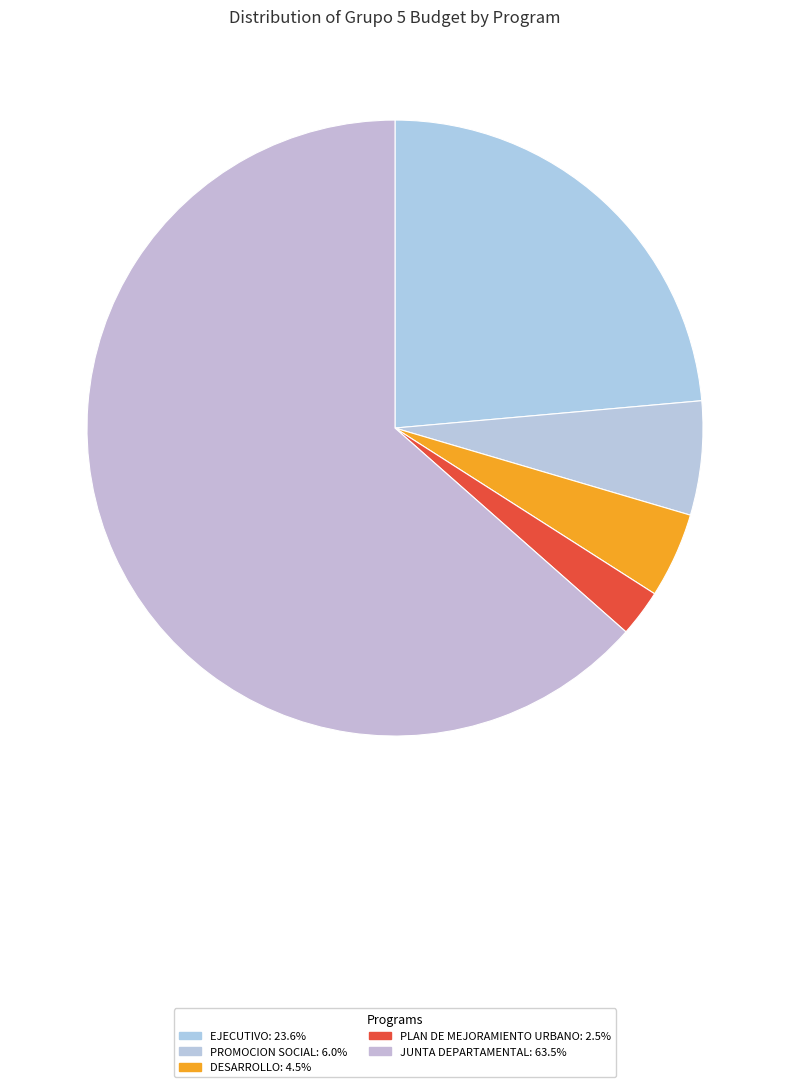

How many slices are in this pie chart?

5